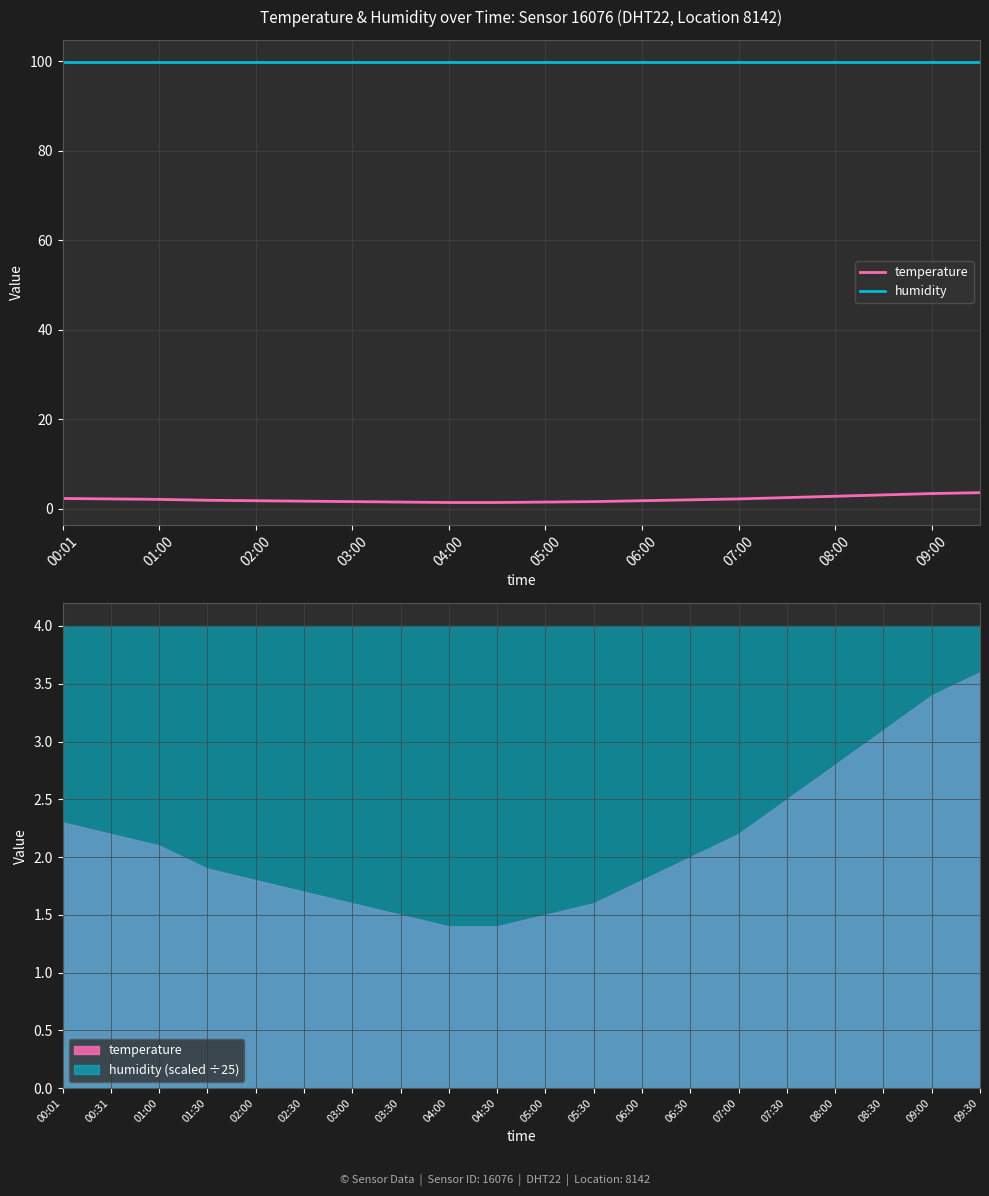

How many categories are shown in the chart?

20